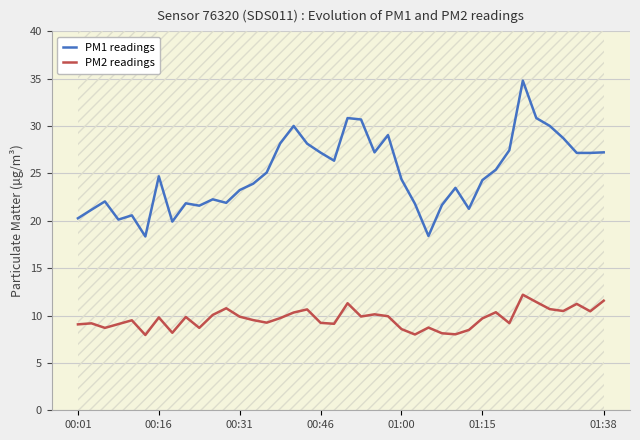

Is it true that PM2 readings equals 9.7 at 15?

True